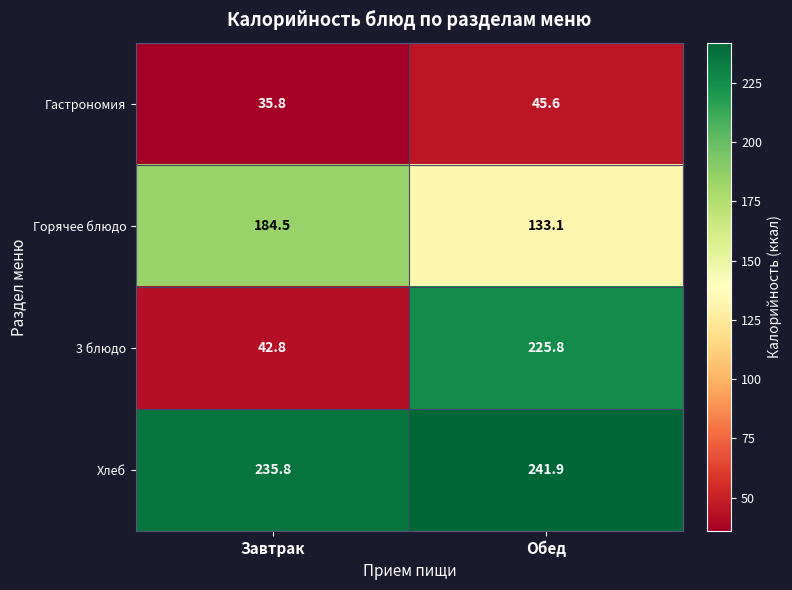

Count the number of data series in this chart.

4